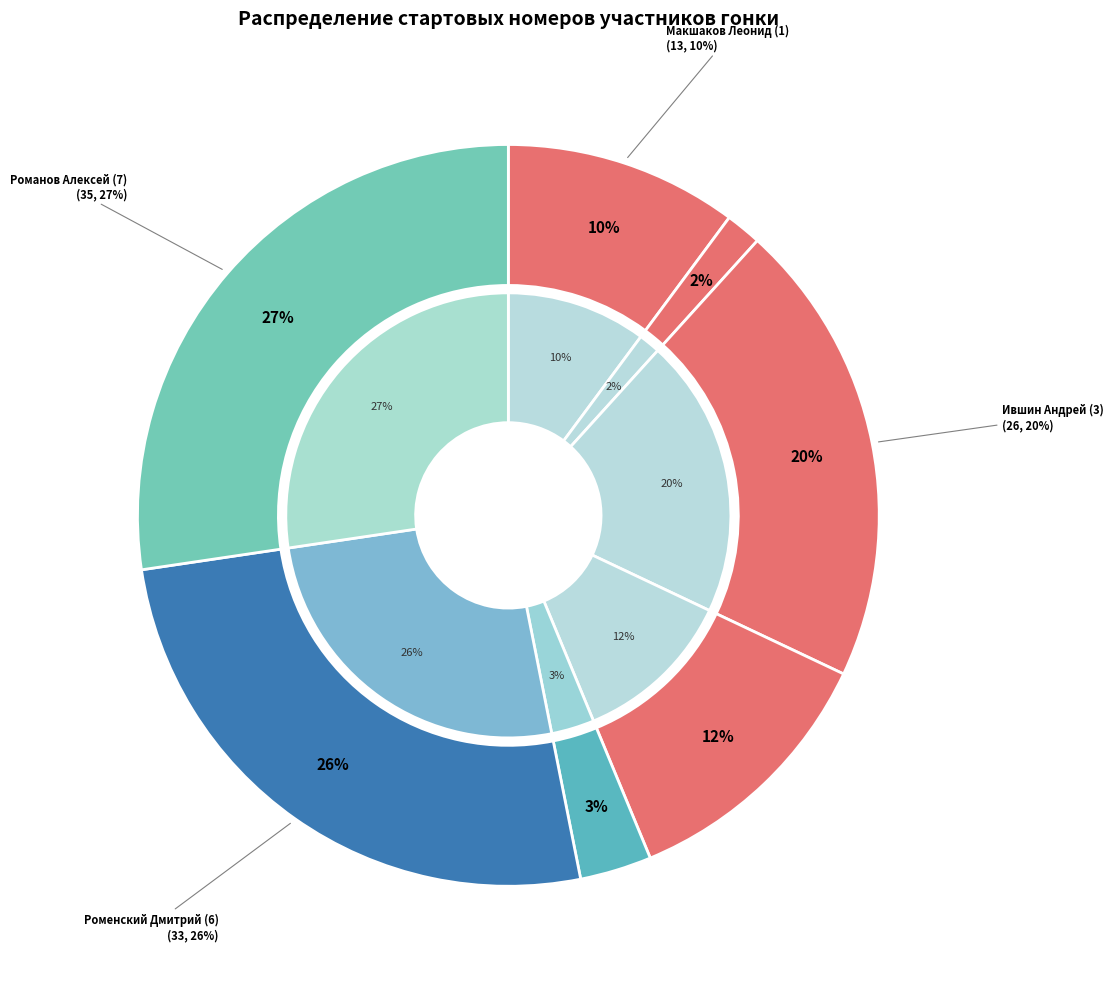

To the nearest percent, what is the combined percentage of Ившин Андрей (3) and Макшаков Леонид (1)?

30%